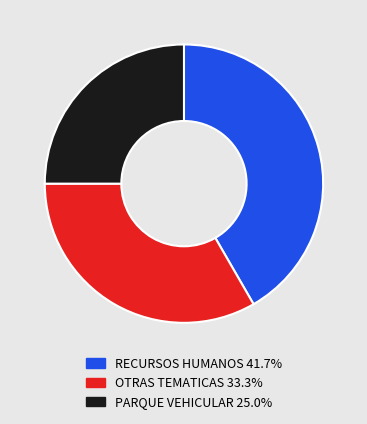

Does any single category account for the majority?

No